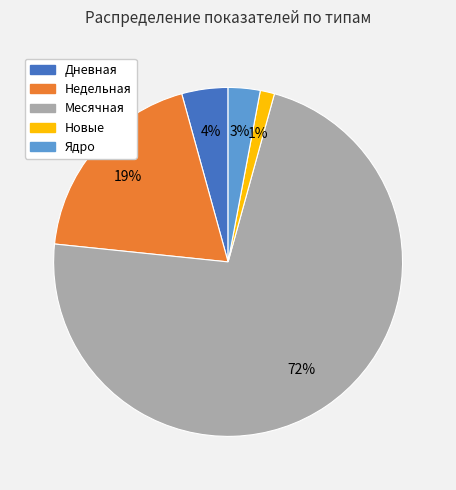

To the nearest percent, what is the average slice percentage?

20%